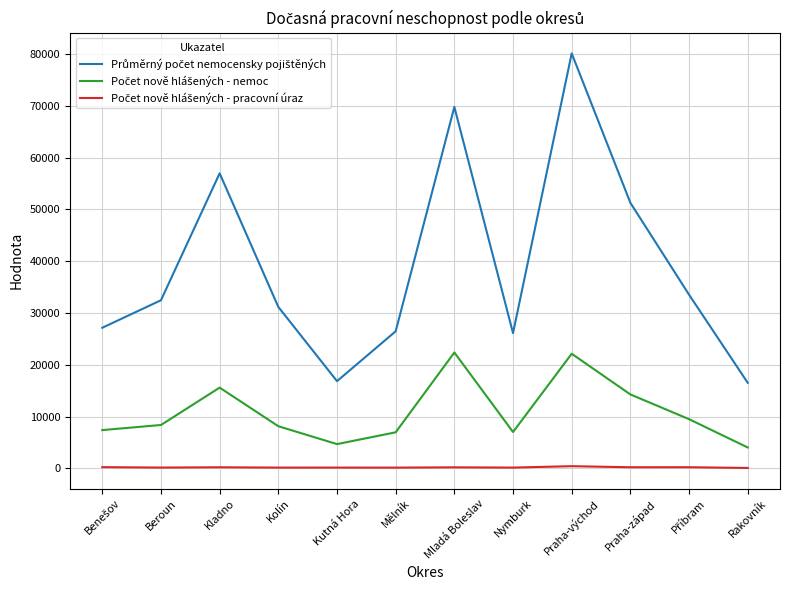

What is the maximum value shown in the chart?

80157.4